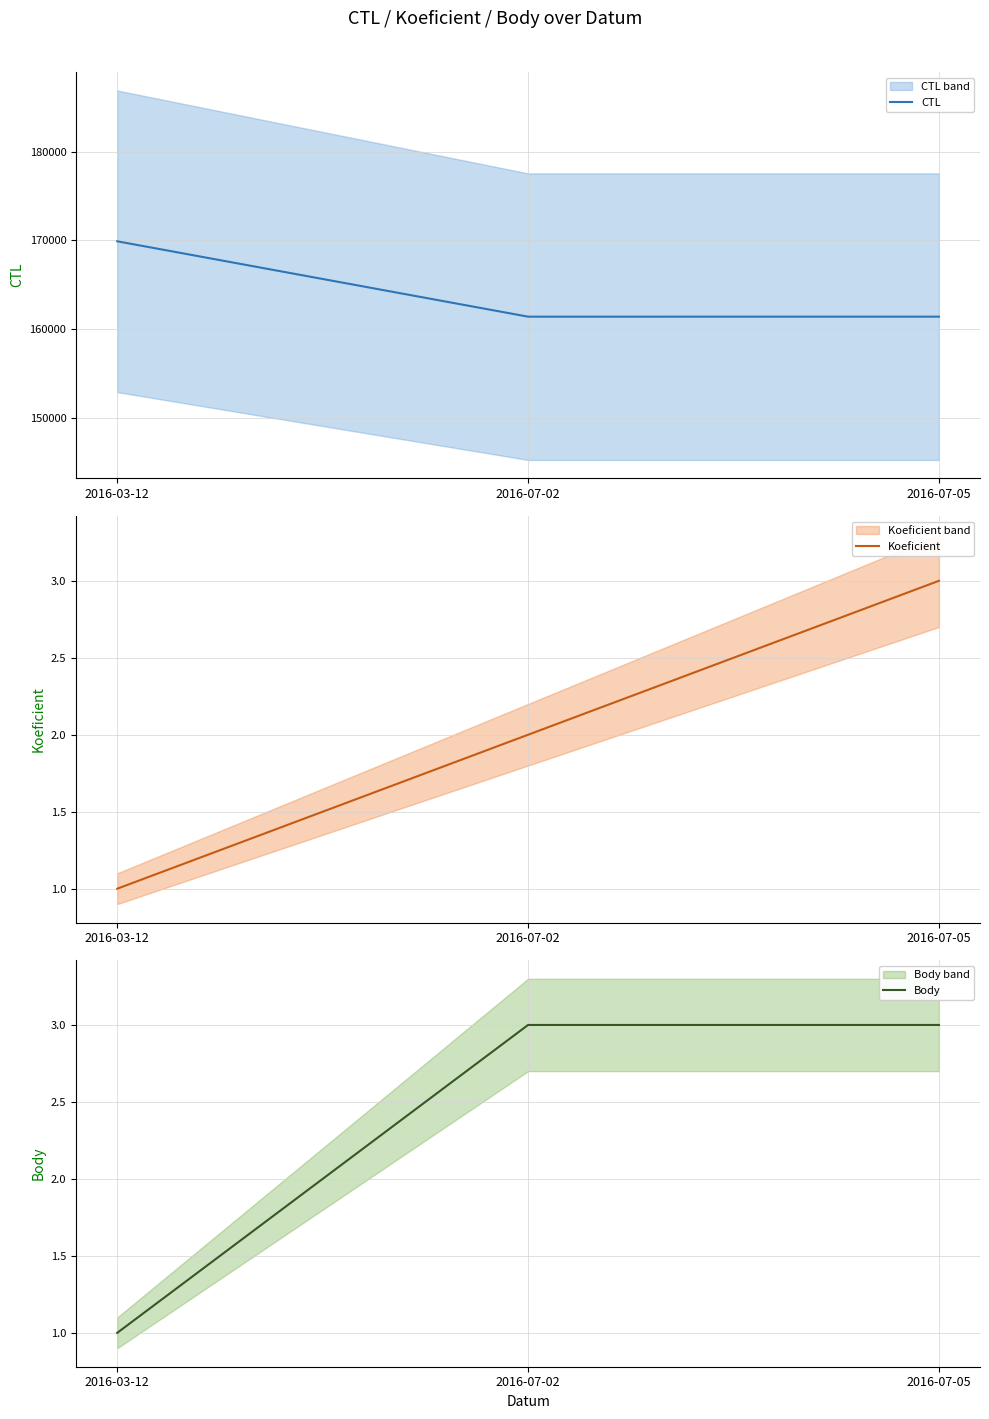

Rank the series at 2016-07-05 from highest to lowest value.

CTL, Koeficient, Body